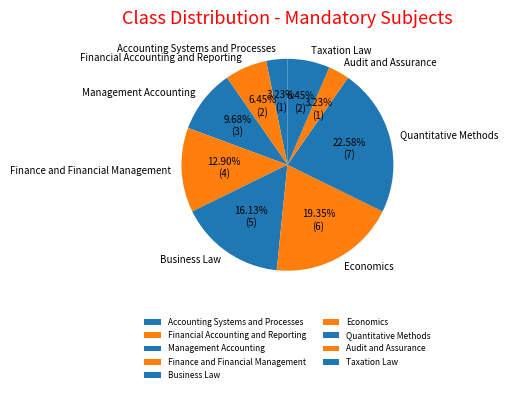

Approximately how many times larger is the value at Quantitative Methods compared to Taxation Law?

3.5